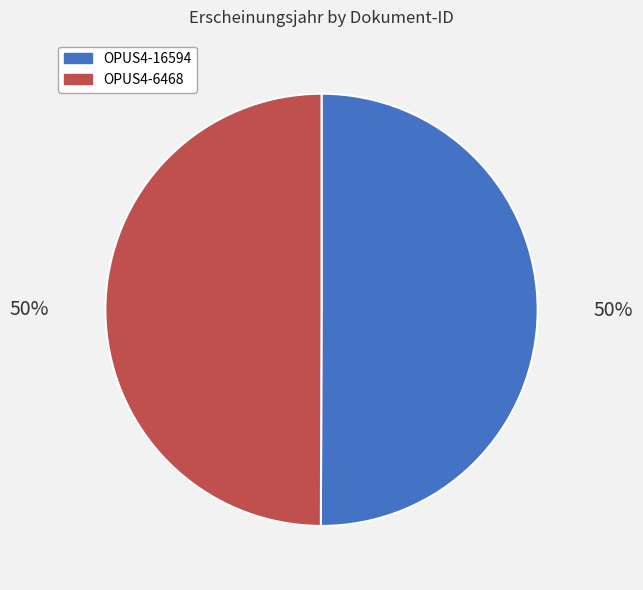

What is the ratio of the value at OPUS4-16594 to the value at OPUS4-6468?

1.0